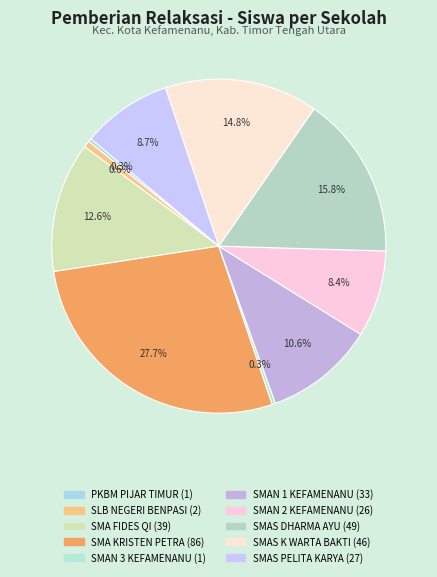

Is there a majority slice in this chart?

No